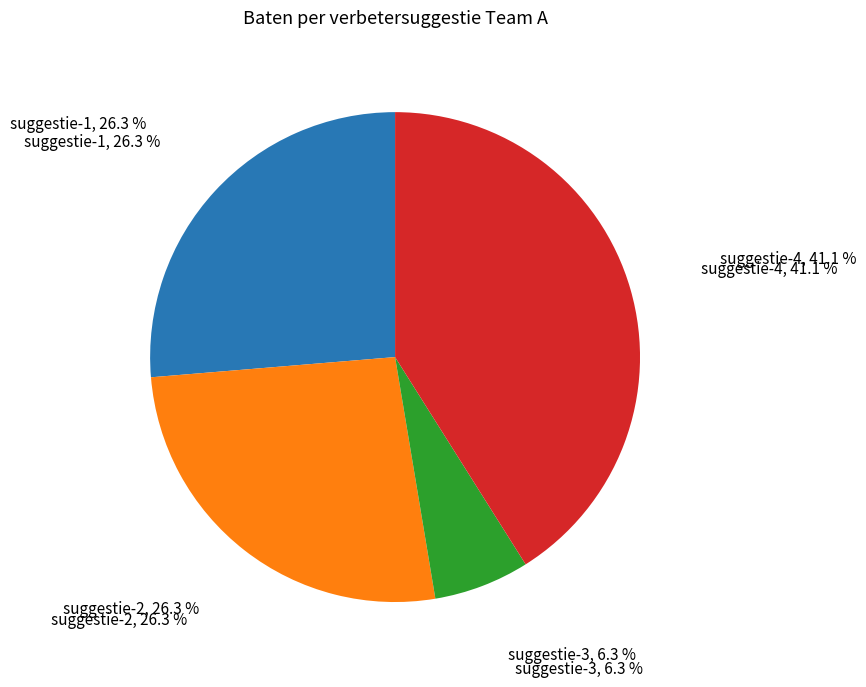

To the nearest percent, what portion does korte omschrijving verbetersuggestie-3 represent?

6%